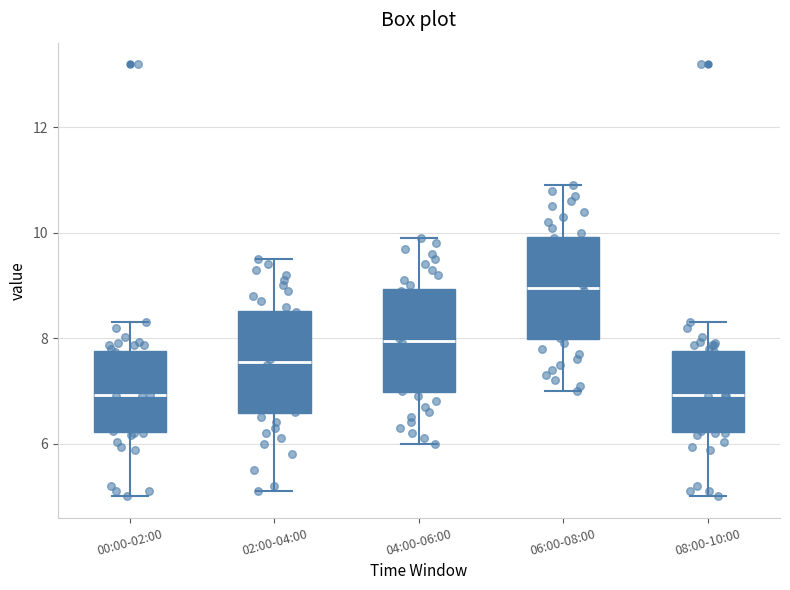

Reading left to right, transcribe this box plot: for each box, give where its median line is, the range the box spans, and where its two whiskers end, as read against the y-axis. The values are not printed on the chart, so give them approximately, as read against the axis.

00:00-02:00: median 7.0, box 6.2 to 7.8, whiskers 5.0 to 8.4
02:00-04:00: median 7.6, box 6.6 to 8.6, whiskers 5.2 to 9.6
04:00-06:00: median 8.0, box 7.0 to 9.0, whiskers 6.0 to 10.0
06:00-08:00: median 9.0, box 8.0 to 10.0, whiskers 7.0 to 11.0
08:00-10:00: median 7.0, box 6.2 to 7.8, whiskers 5.0 to 8.4